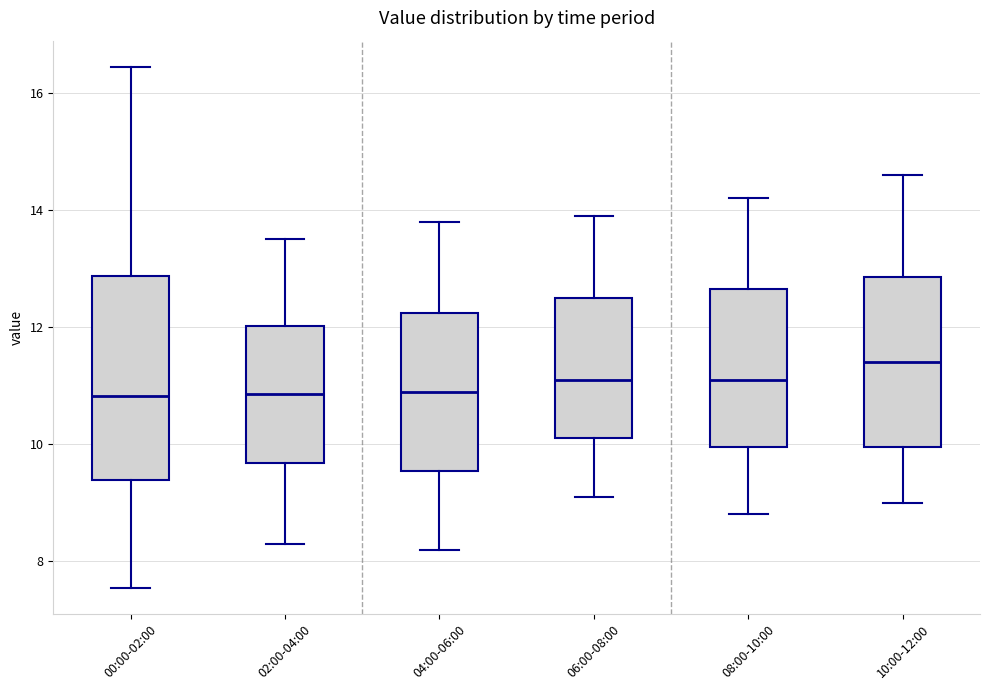

Reading left to right, read every box against the y-axis: the position of its median line, the range the box covers, and the ends of its whiskers. The values are not printed on the chart, so give them approximately, as read against the axis.

00:00-02:00: median 10.8, box 9.4 to 12.8, whiskers 7.6 to 16.4
02:00-04:00: median 10.8, box 9.6 to 12.0, whiskers 8.4 to 13.6
04:00-06:00: median 11.0, box 9.6 to 12.2, whiskers 8.2 to 13.8
06:00-08:00: median 11.2, box 10.2 to 12.6, whiskers 9.2 to 14.0
08:00-10:00: median 11.2, box 10.0 to 12.6, whiskers 8.8 to 14.2
10:00-12:00: median 11.4, box 10.0 to 12.8, whiskers 9.0 to 14.6